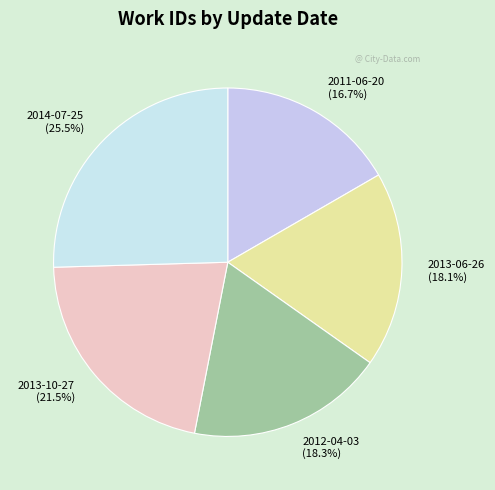

Between 2013-10-27 and 2011-06-20, which is larger?

2013-10-27